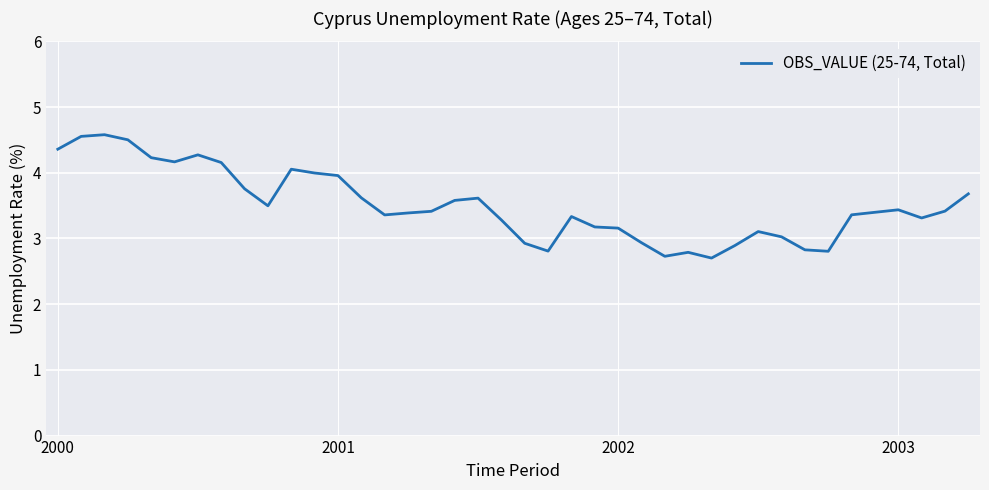

What is the maximum value shown in the chart?

4.6